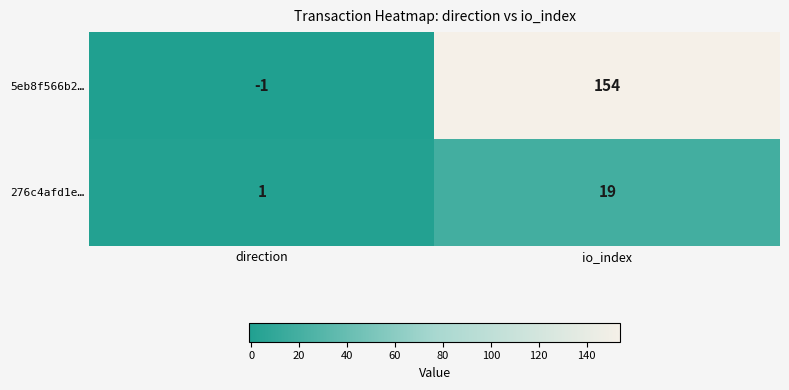

At which label is 276c4afd1e… closest to 10?

direction